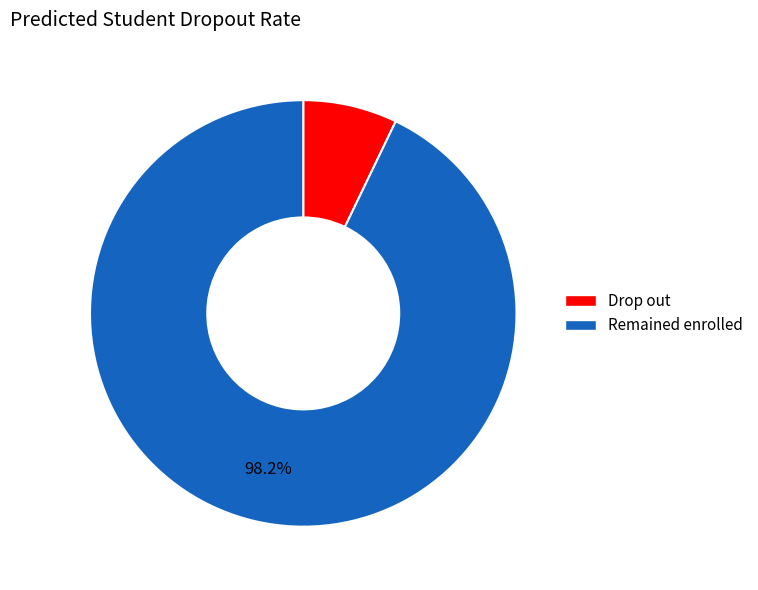

What percentage is the u1=1 slice, to the nearest percent?

7%